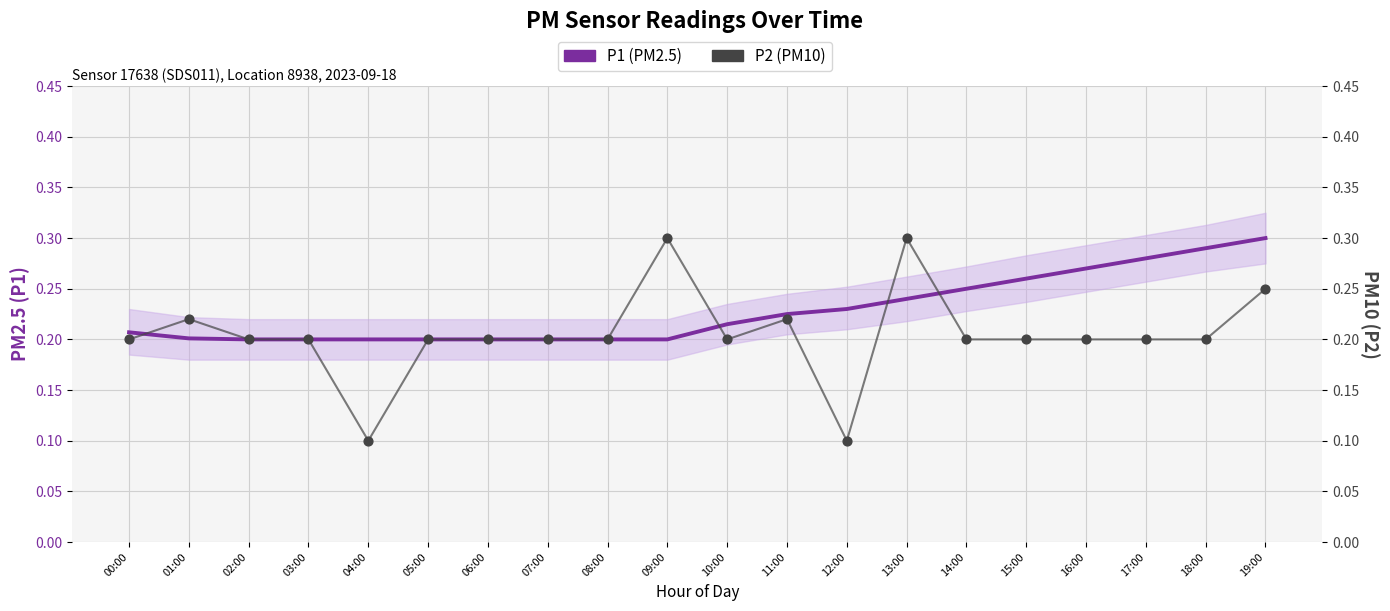

What are all the series names shown in the legend?

P1 (PM2.5), P2 (PM10)